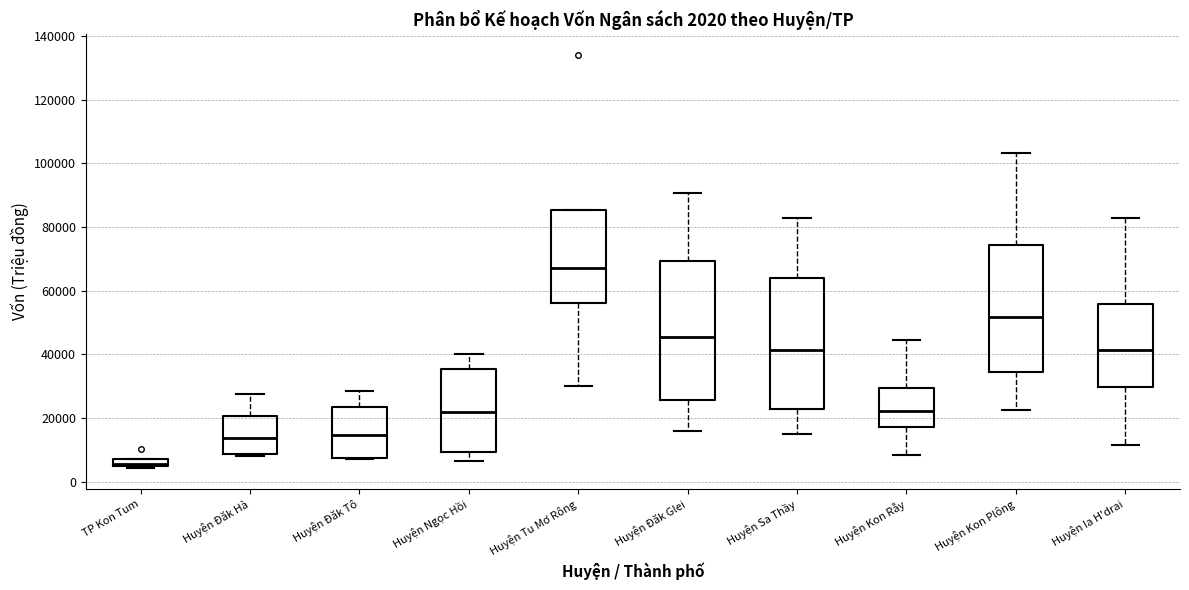

Which box is the tallest, from its lower edge to its upper edge?

Huyện Đăk Glei